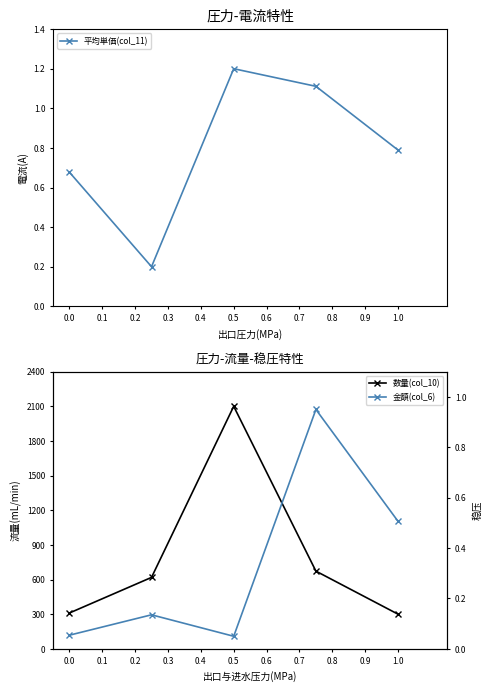

What is the difference between the maximum and minimum values in the 数量(col_10) series?

1800.0